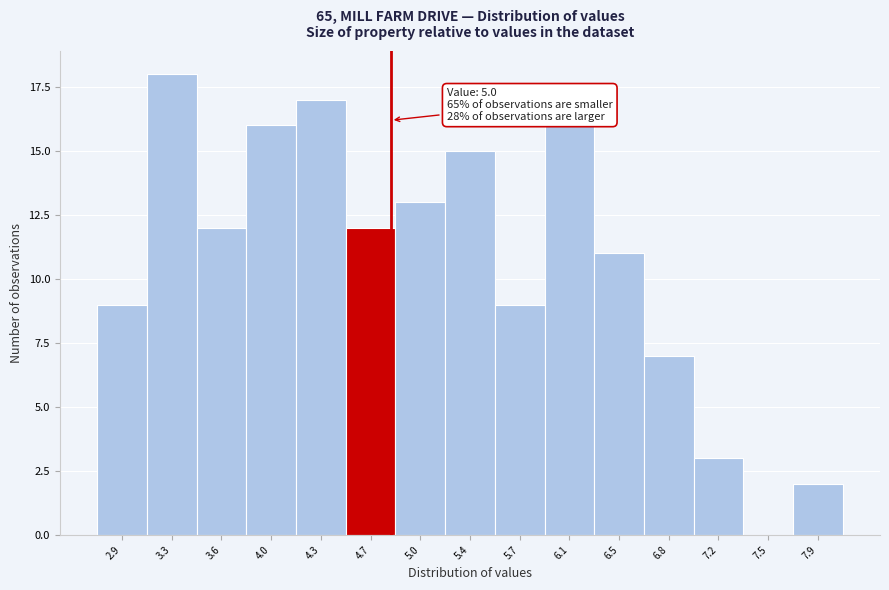

What value does the data have at 7.2?

3